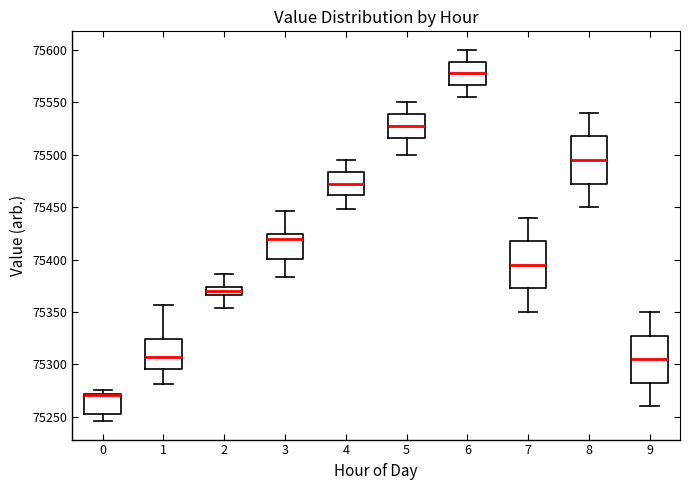

Where does the median line of the box at x = 5 sit on the y-axis? The values are not printed on the chart, so give them approximately, as read against the axis.

75530